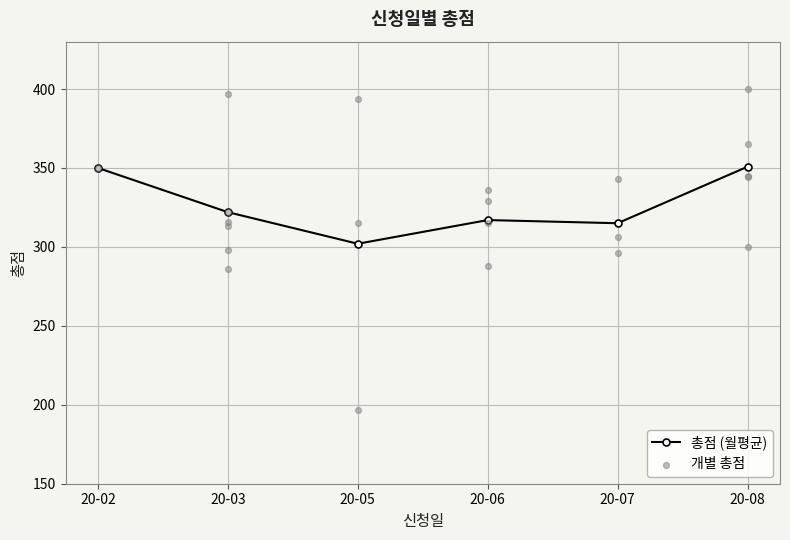

Where is the first local minimum for 총점 (월평균)?

20-05